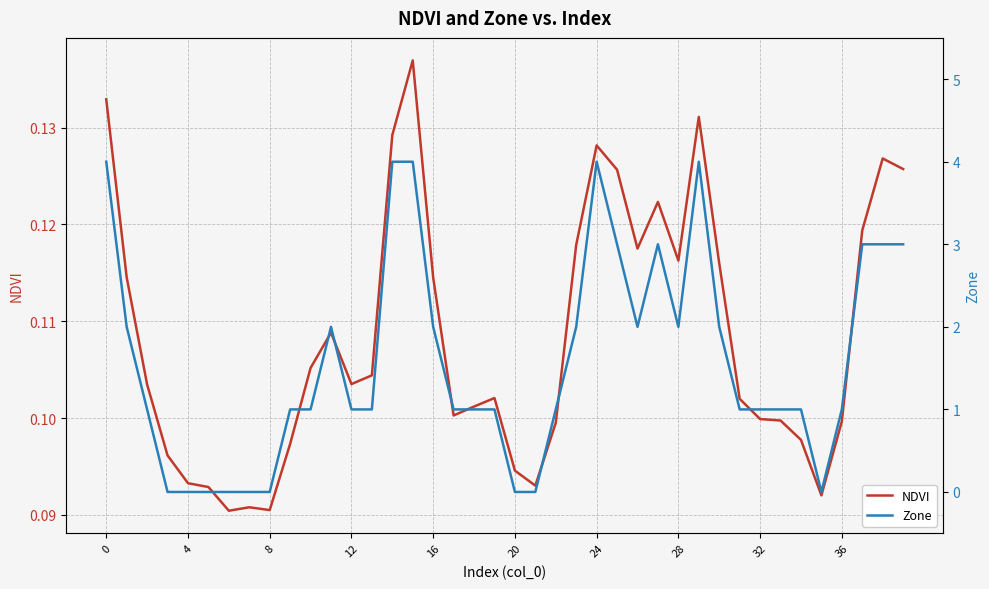

Reading left to right, transcribe all the data shown in this chart.

NDVI: 0.1	0.1	0.1	0.1	0.1	0.1	0.1	0.1	0.1	0.1	0.1	0.1	0.1	0.1	0.1	0.1	0.1	0.1	0.1	0.1	0.1	0.1	0.1	0.1	0.1	0.1	0.1	0.1	0.1	0.1	0.1	0.1	0.1	0.1	0.1	0.1	0.1	0.1	0.1	0.1
Zone: 4.0	2.0	1.0	0.0	0.0	0.0	0.0	0.0	0.0	1.0	1.0	2.0	1.0	1.0	4.0	4.0	2.0	1.0	1.0	1.0	0.0	0.0	1.0	2.0	4.0	3.0	2.0	3.0	2.0	4.0	2.0	1.0	1.0	1.0	1.0	0.0	1.0	3.0	3.0	3.0